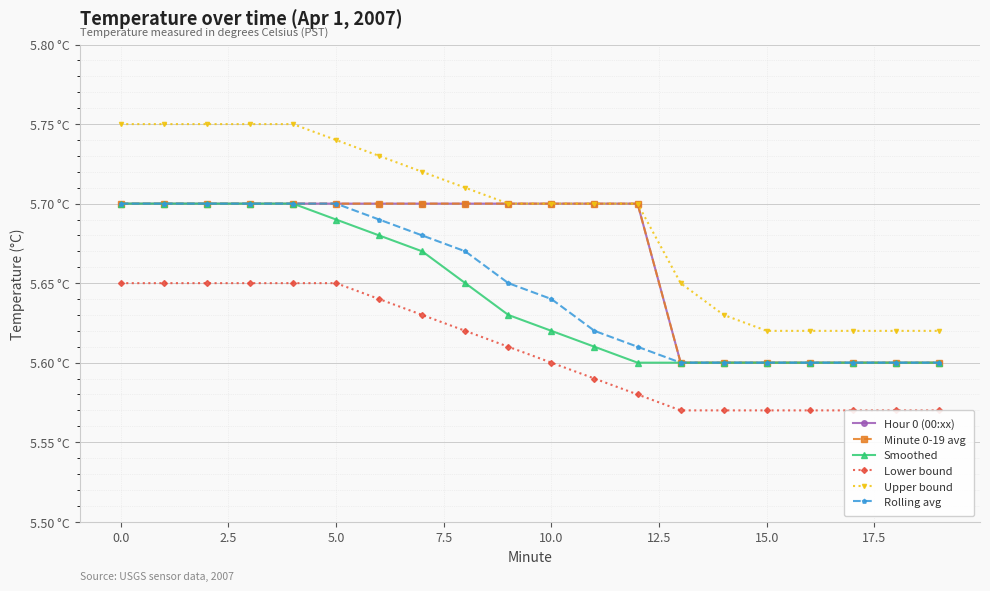

What position from the right is 12?

8